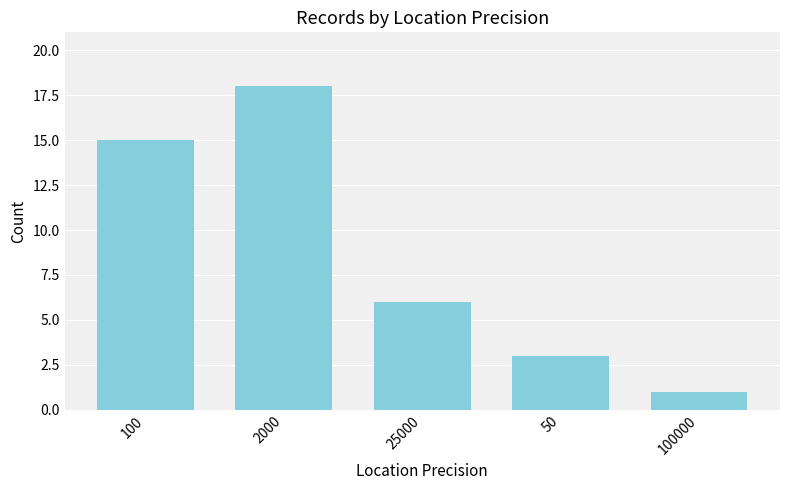

Between 2000 and 25000, which is larger?

2000